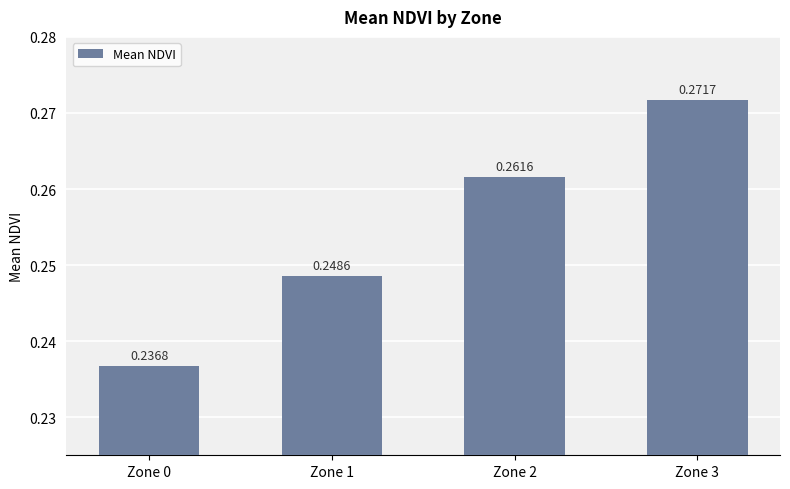

Which has a higher value, Zone 1 or Zone 3?

Zone 3